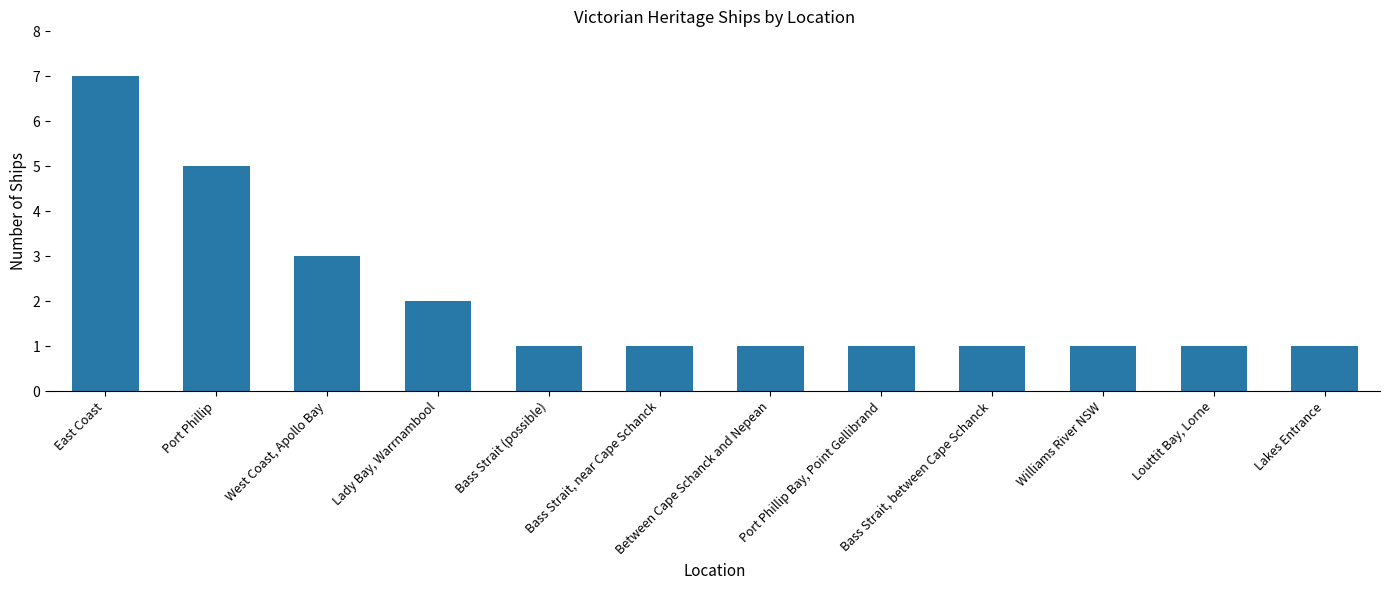

Reading right to left, transcribe all the data shown in this chart.

Lakes Entrance=1	Louttit Bay, Lorne=1	Williams River NSW=1	Bass Strait, between Cape Schanck=1	Port Phillip Bay, Point Gellibrand=1	Between Cape Schanck and Nepean=1	Bass Strait, near Cape Schanck=1	Bass Strait (possible)=1	Lady Bay, Warrnambool=2	West Coast, Apollo Bay=3	Port Phillip=5	East Coast=7